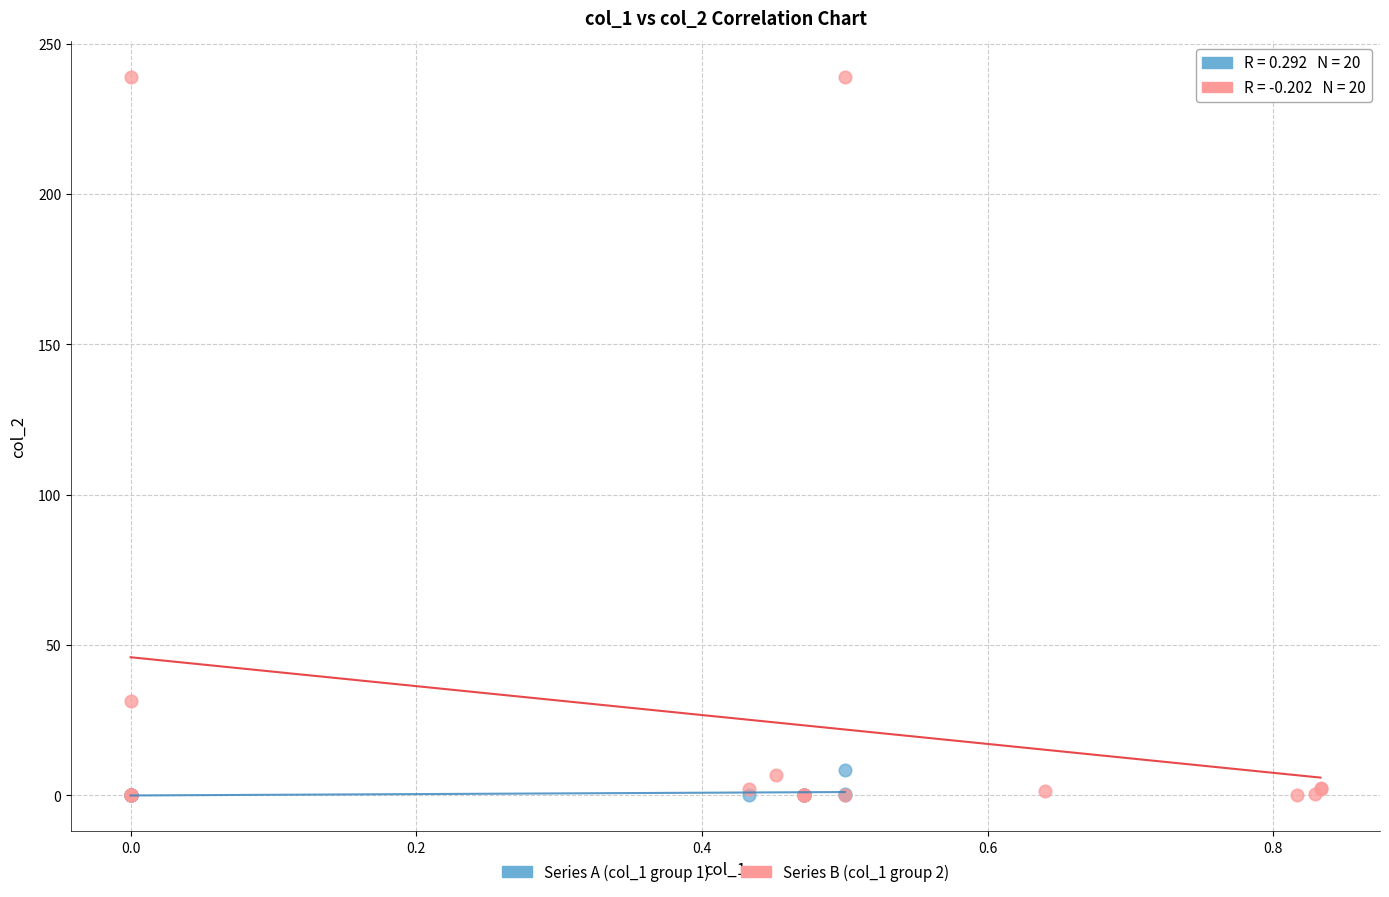

Which series has the widest spread of Y values?

Series B (col_1 group 2)